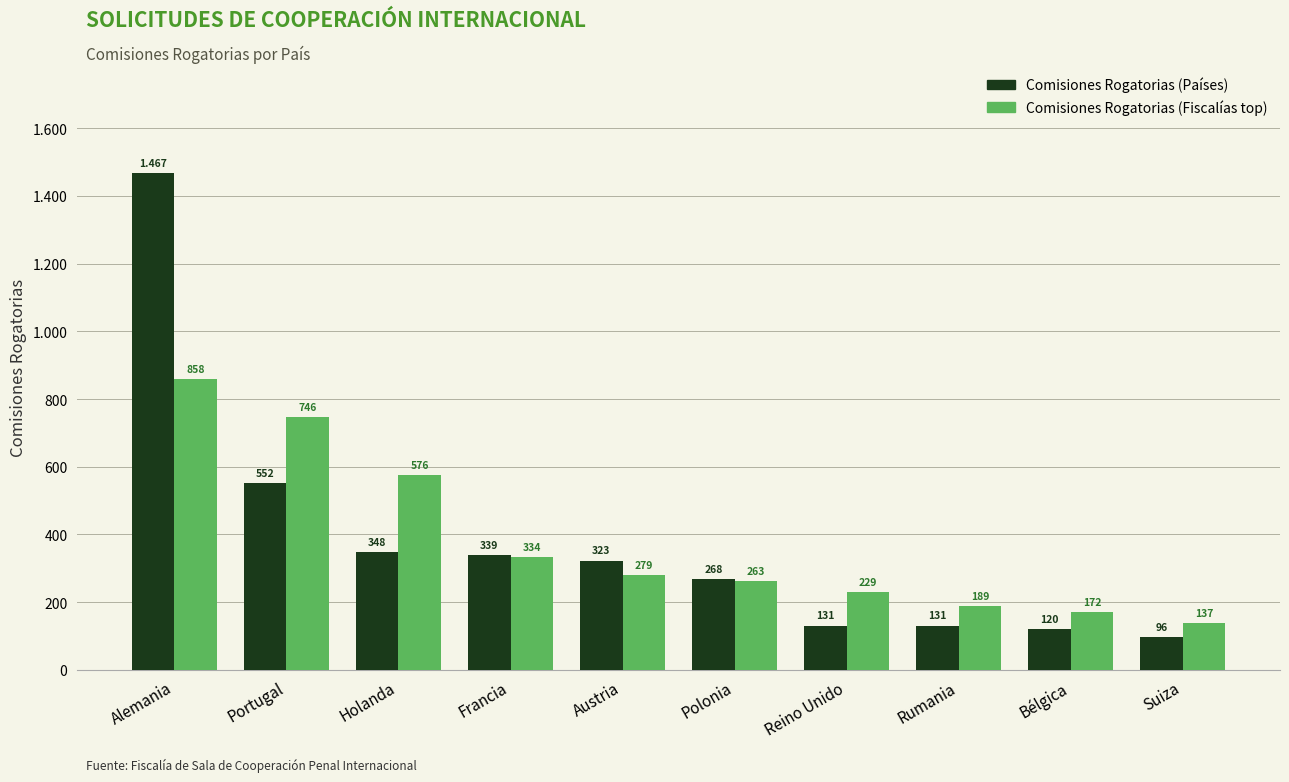

At how many categories does at least one series exceed 950?

1